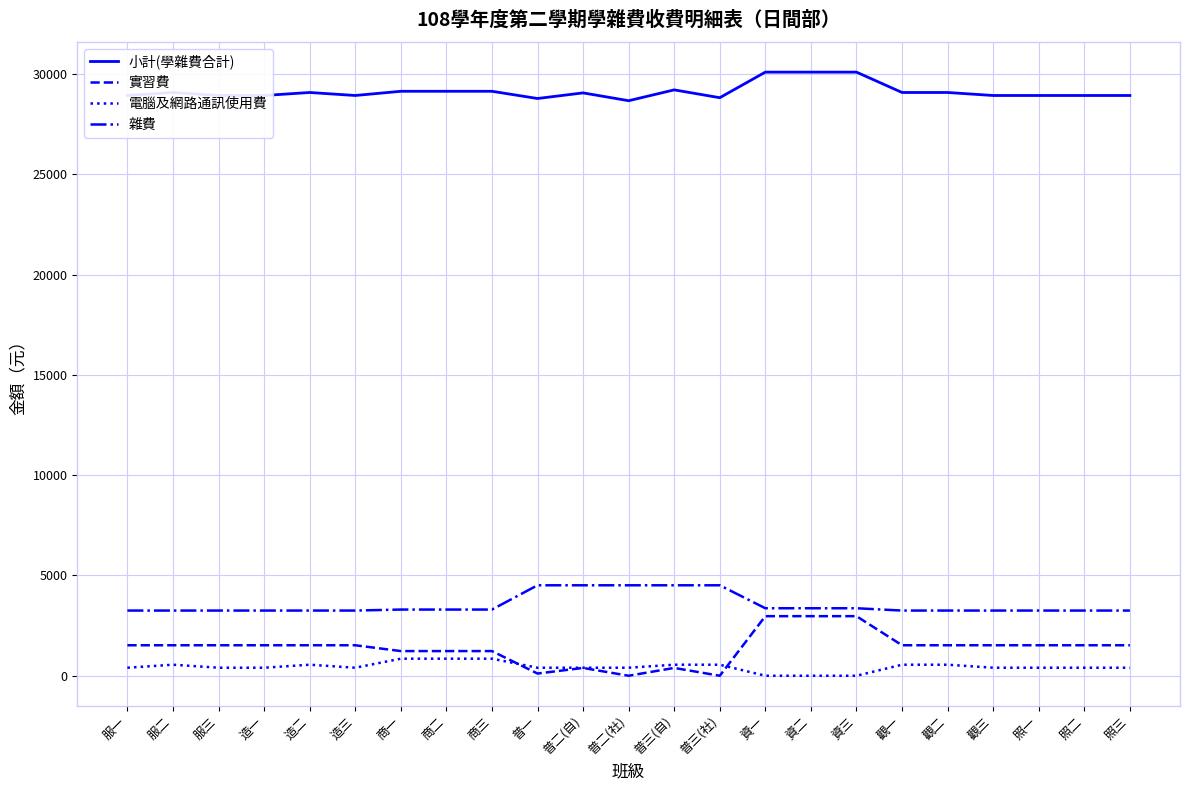

Rank the series at 觀二 from lowest to highest value.

電腦及網路通訊使用費, 實習費, 雜費, 小計(學雜費合計)